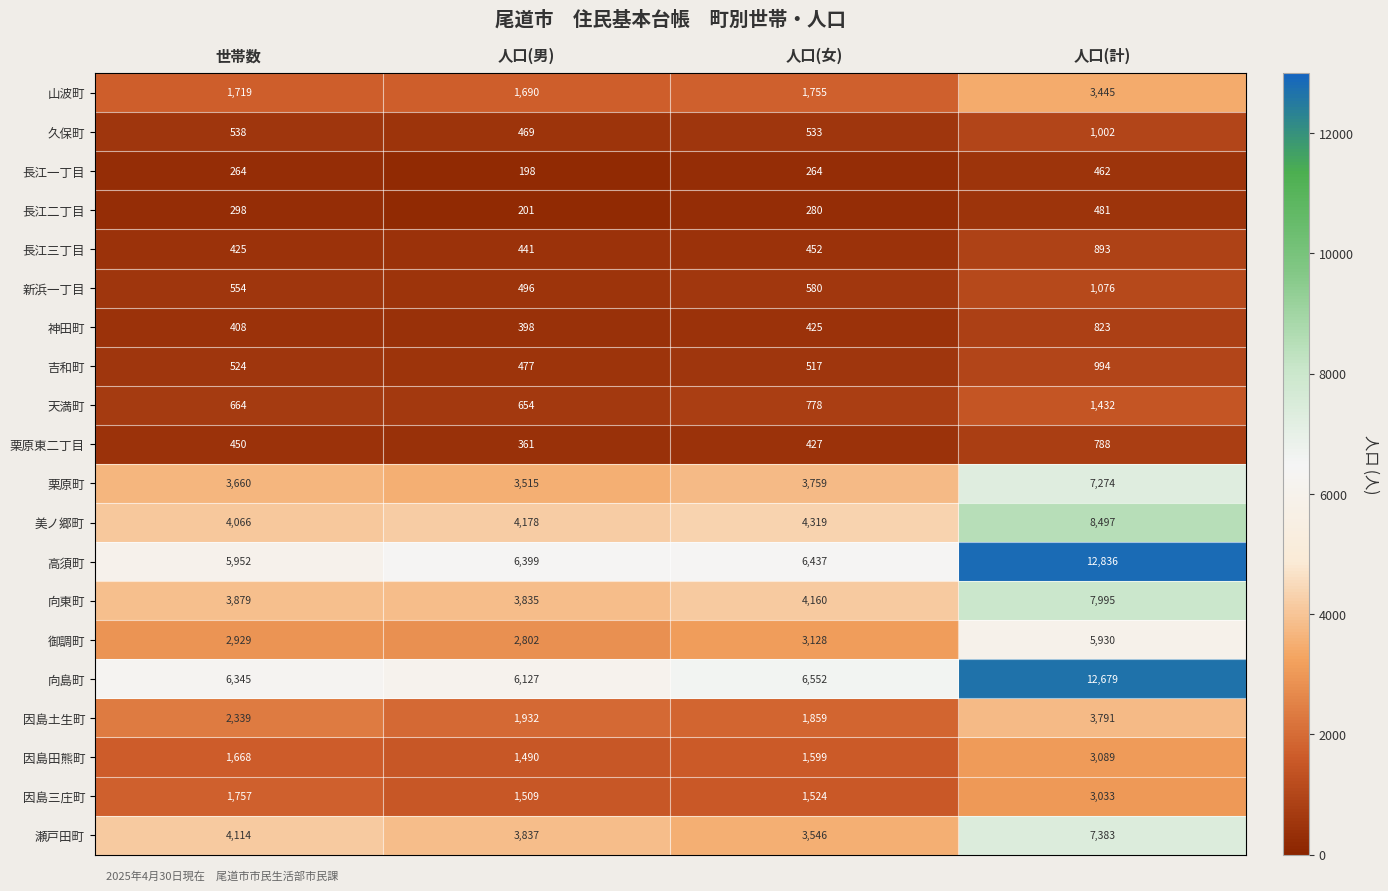

Where is 瀬戸田町 nearest to the value 5464?

世帯数